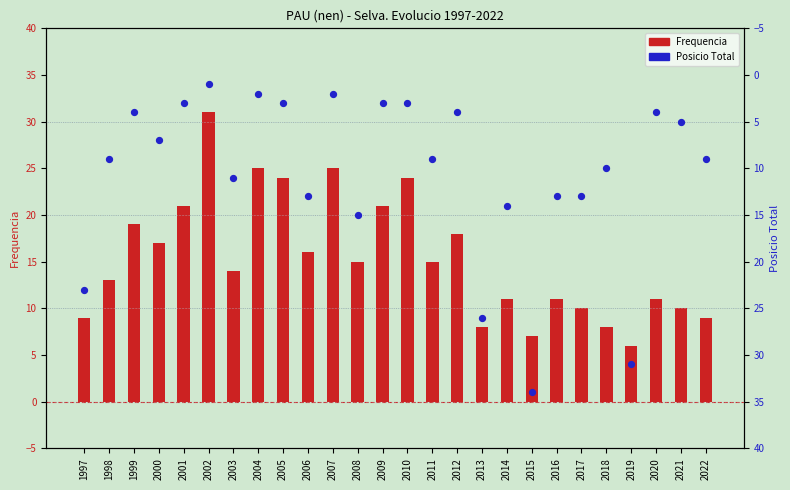

What is the total value across all series at 2006?

29